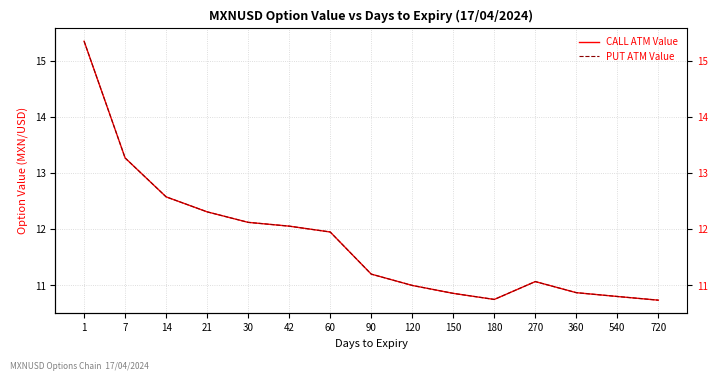

The PUT ATM Value series shows 13.3 at 7. True or false?

True